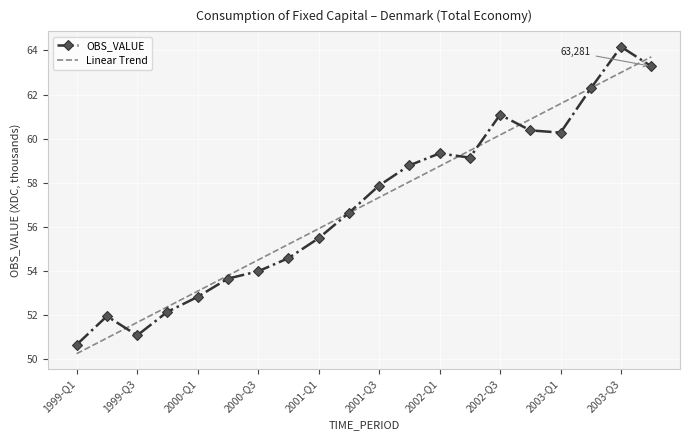

What is the minimum value shown in the chart?

50.3